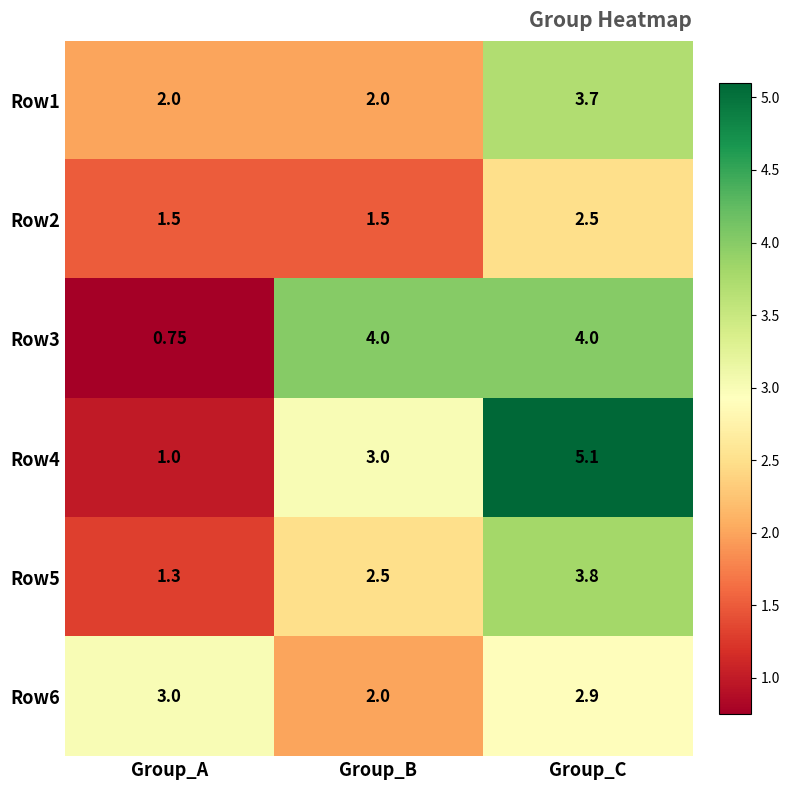

At which label does Row5 first exceed 2?

Group_B